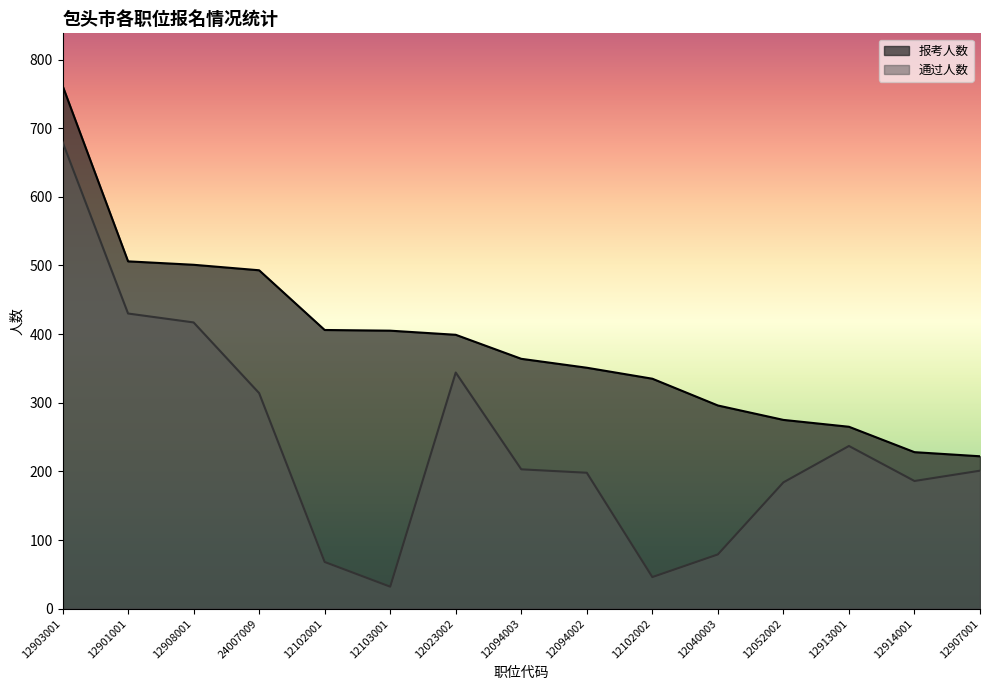

Which label corresponds to the smallest value in the chart?

12103001